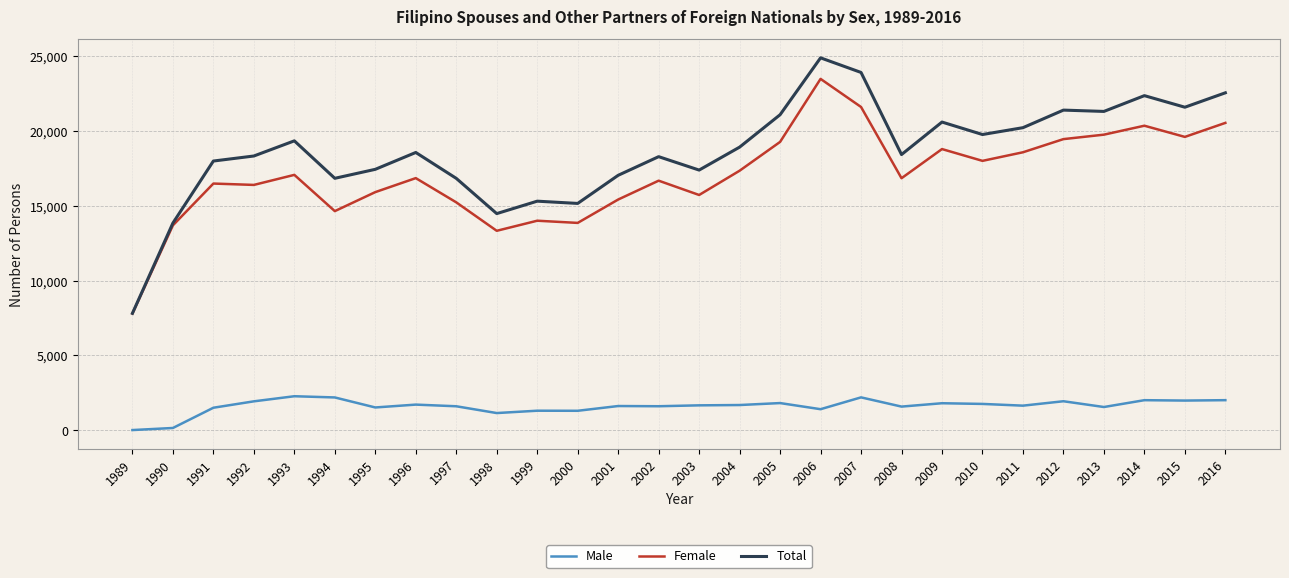

Is the value of Male at 1992 greater than the value of Female at 2012?

No